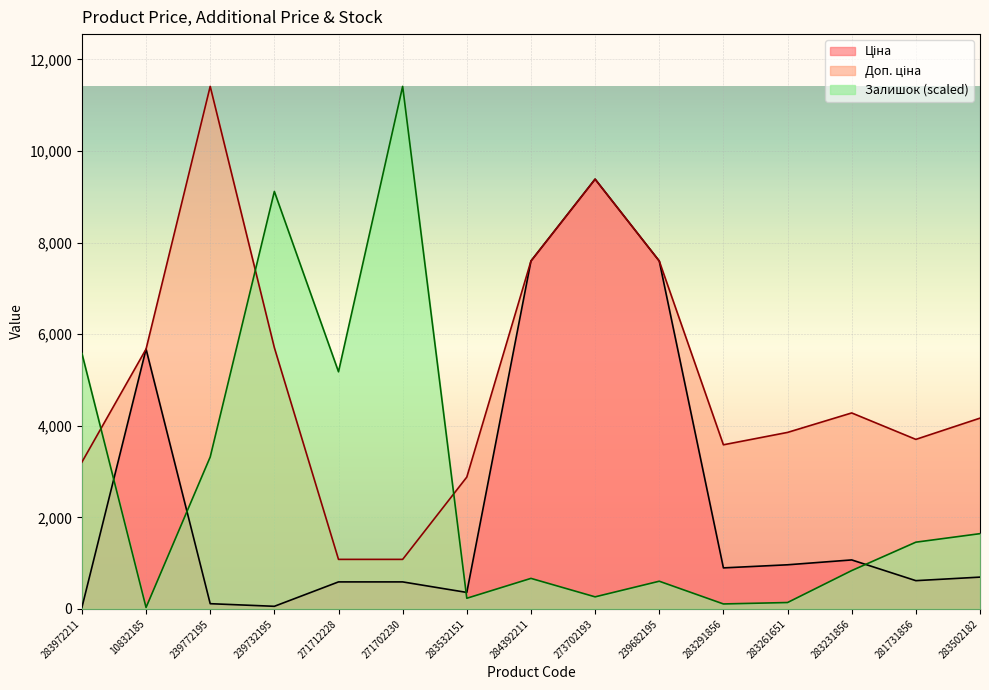

Which has a higher value, 283502182 or 271702230?

283502182